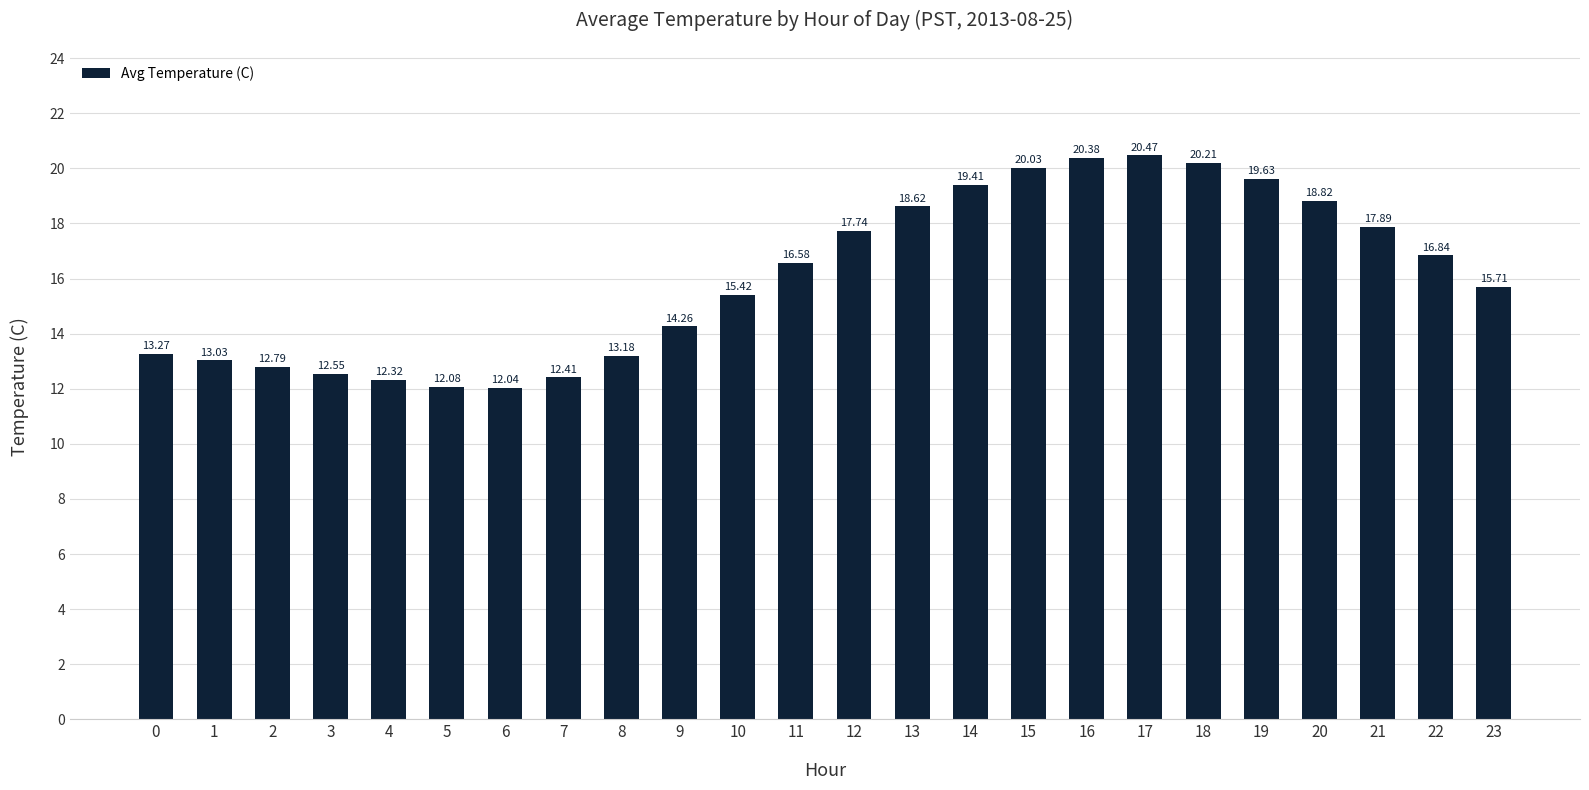

Reading right to left, list all the values displayed in this chart.

23=15.7	22=16.8	21=17.9	20=18.8	19=19.6	18=20.2	17=20.5	16=20.4	15=20.0	14=19.4	13=18.6	12=17.7	11=16.6	10=15.4	9=14.3	8=13.2	7=12.4	6=12.0	5=12.1	4=12.3	3=12.6	2=12.8	1=13.0	0=13.3